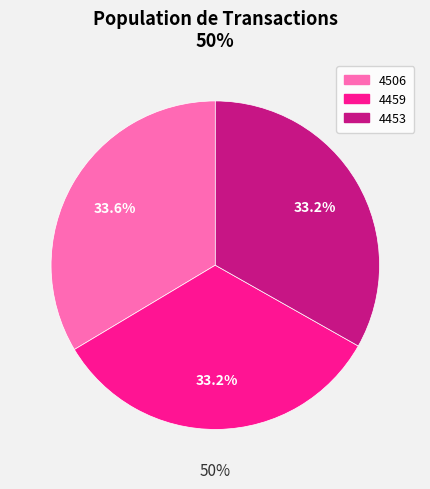

Count the number of slices in the pie.

3